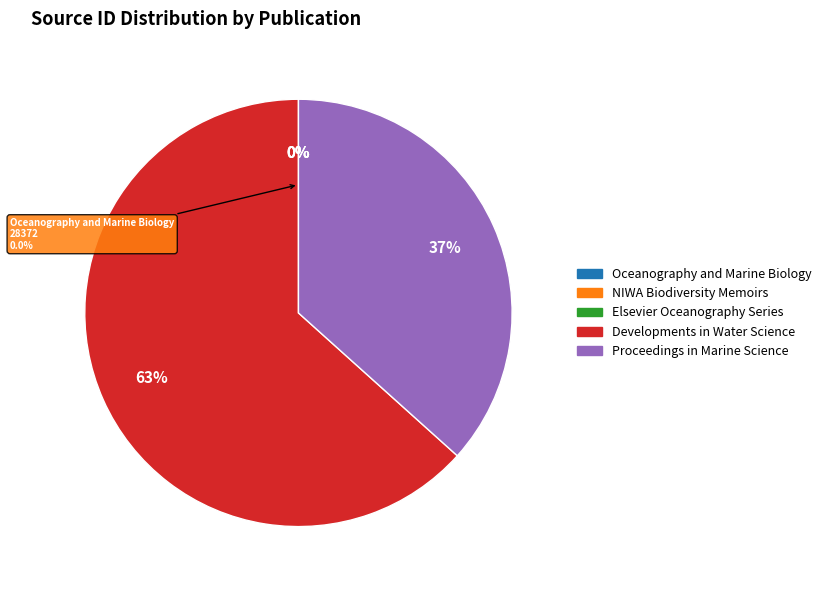

Combined, do NIWA Biodiversity Memoirs and Elsevier Oceanography Series account for over 50%?

No